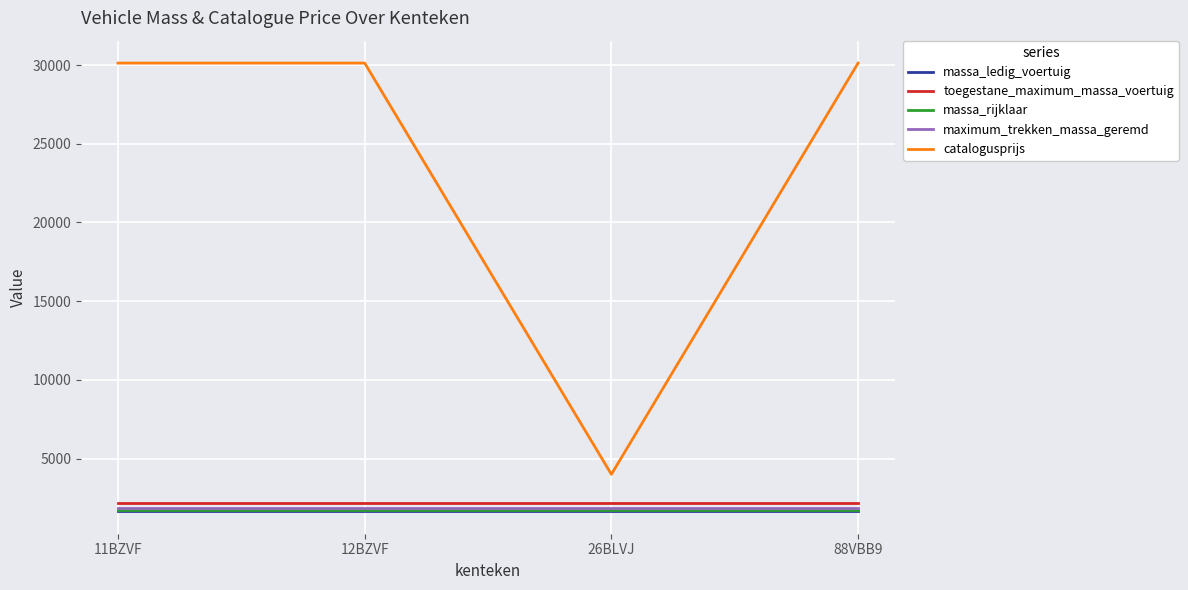

True or false: massa_ledig_voertuig and catalogusprijs cross at least once.

False